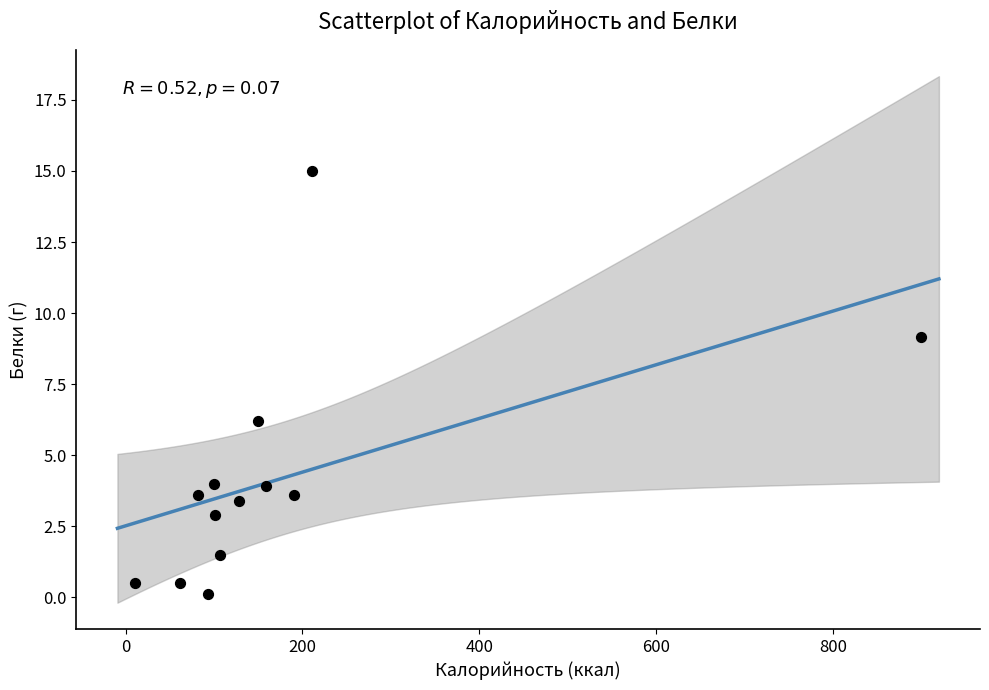

What is the range of Y values (max minus min)?

14.9